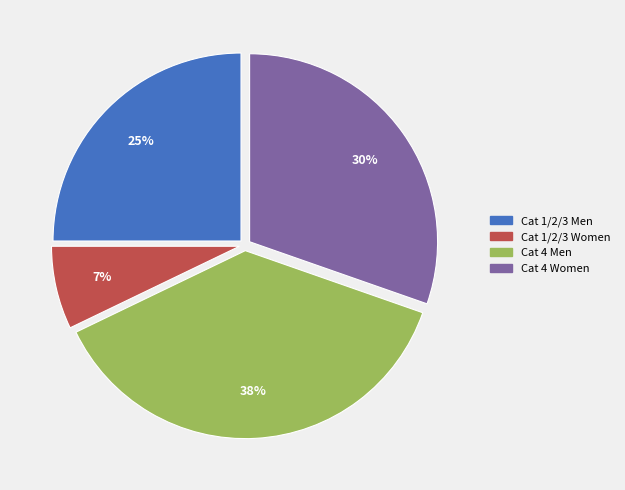

The Cat 4 Men slice represents 38% of the pie. True or false?

True